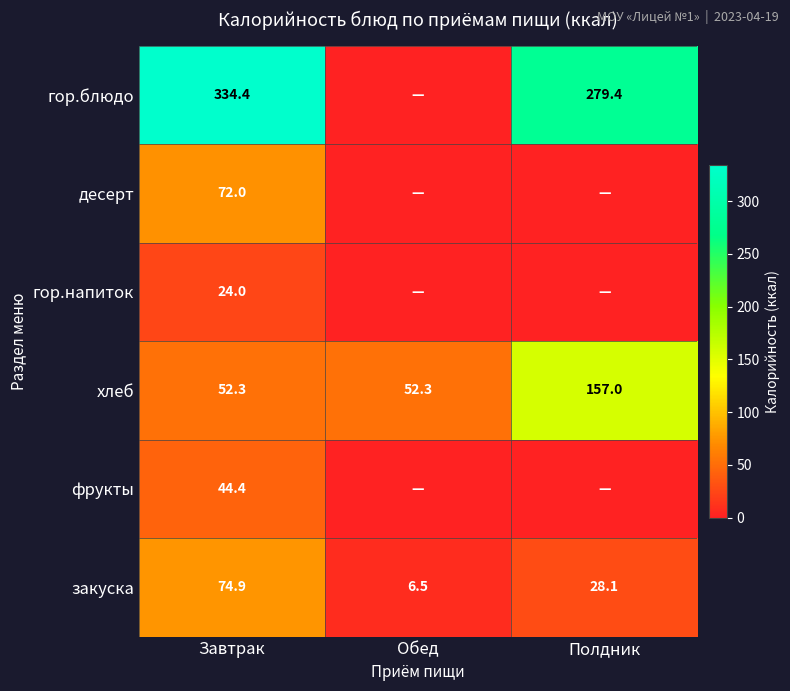

Is it true that гор.напиток equals 36.6 at Завтрак?

False